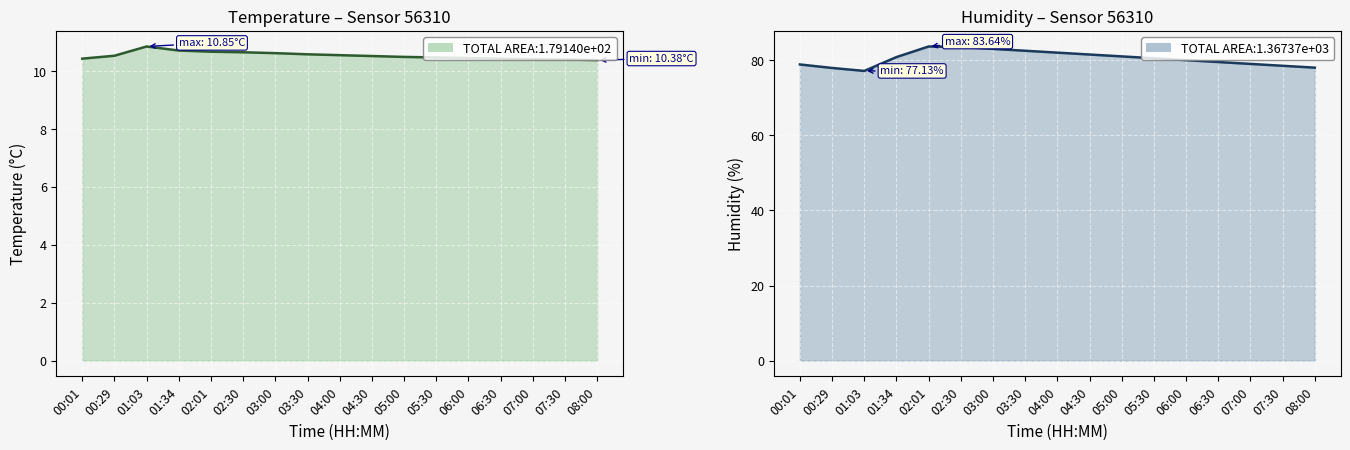

Reading left to right, transcribe all the data shown in this chart.

temperature: 10.4	10.5	10.8	10.7	10.7	10.7	10.6	10.6	10.6	10.5	10.5	10.5	10.4	10.4	10.4	10.4	10.4
humidity: 78.8	77.9	77.1	80.8	83.6	83.5	83.0	82.5	82.0	81.5	81.0	80.5	80.0	79.5	79.0	78.5	78.0